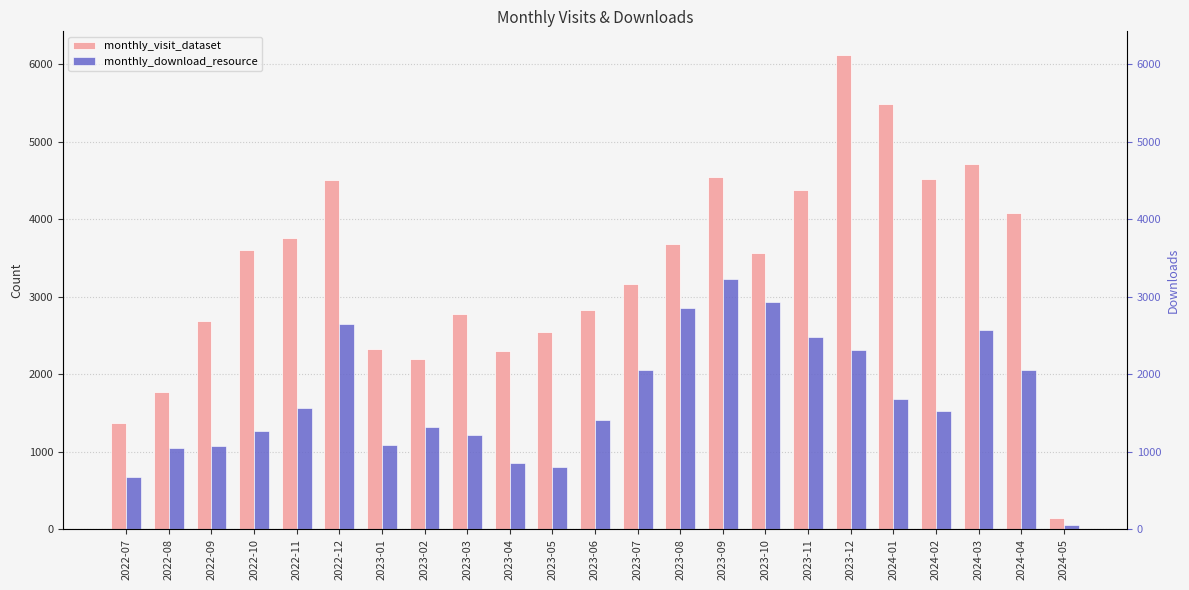

What is the difference between the maximum and second lowest values in the monthly_visit_dataset series?

4748